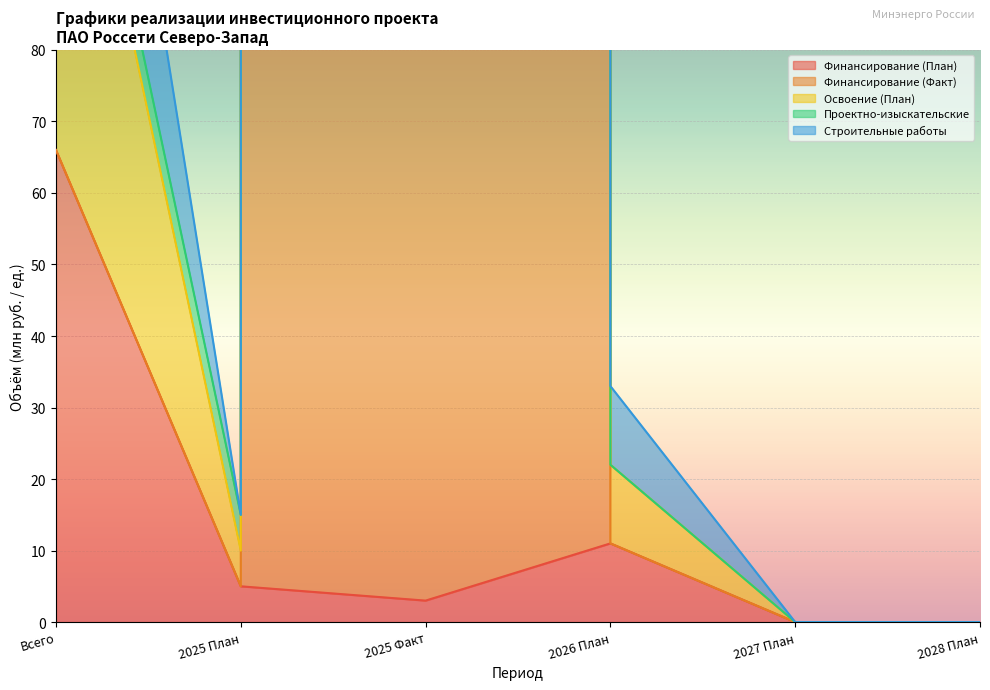

Where do Строительные работы and Проектно-изыскательские first cross each other?

Всего and 2025 План